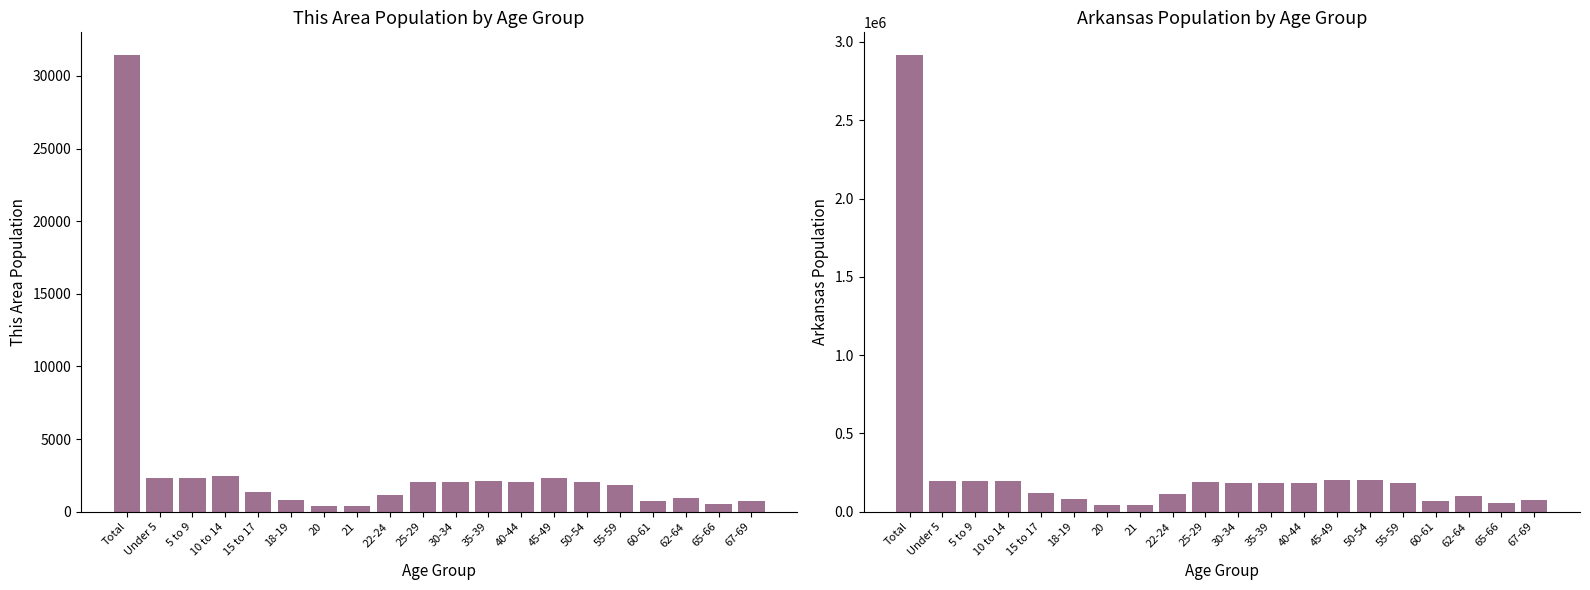

Is the value of This Area at 10 to 14 greater than the value of Arkansas at 20?

No